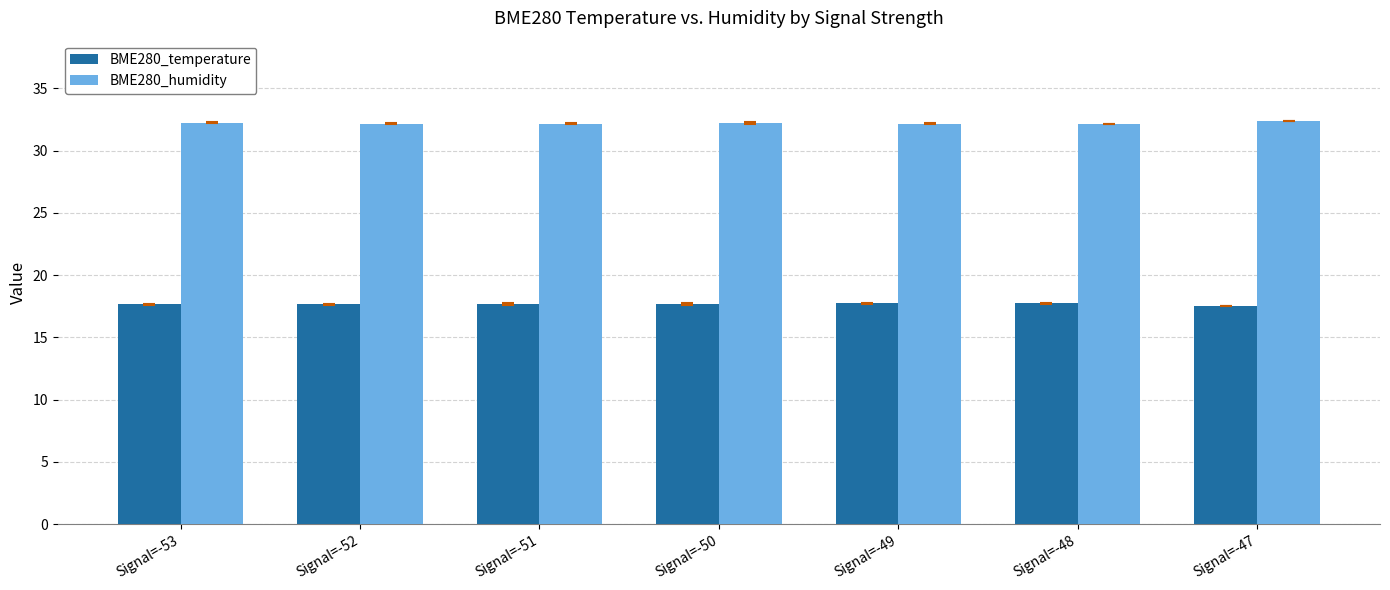

At how many categories does at least one series exceed 31?

7